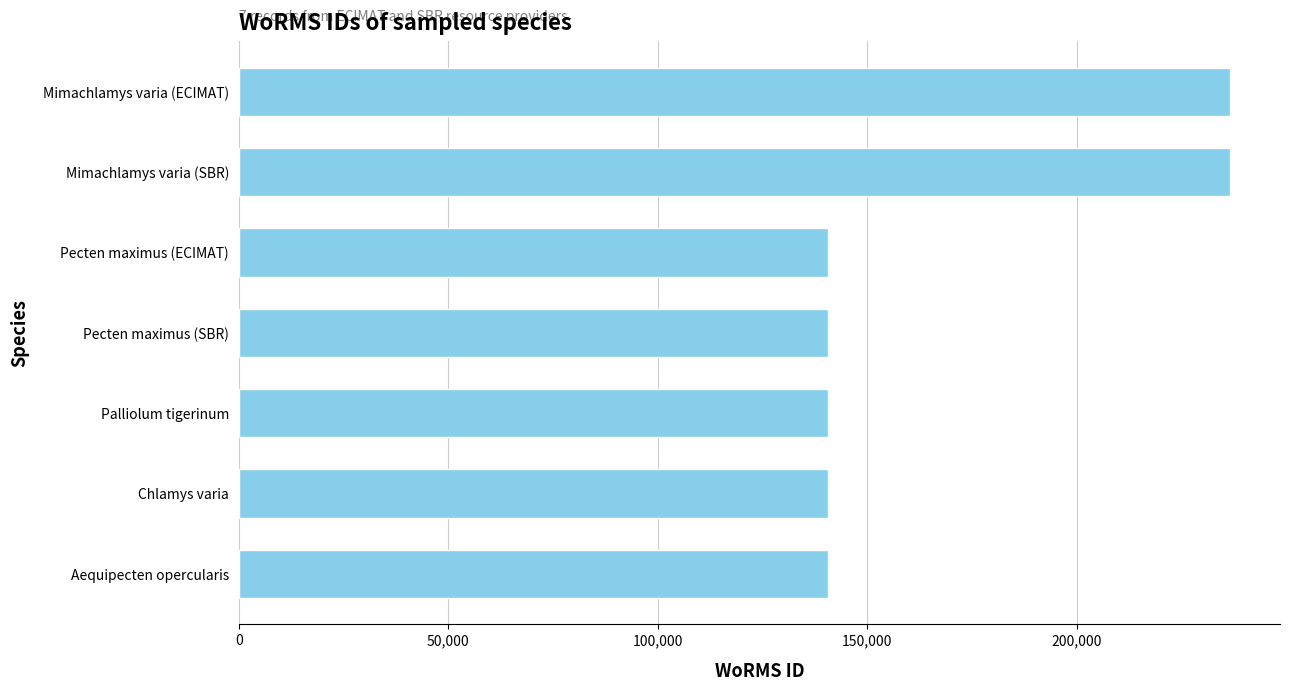

Does the chart contain any negative values?

No